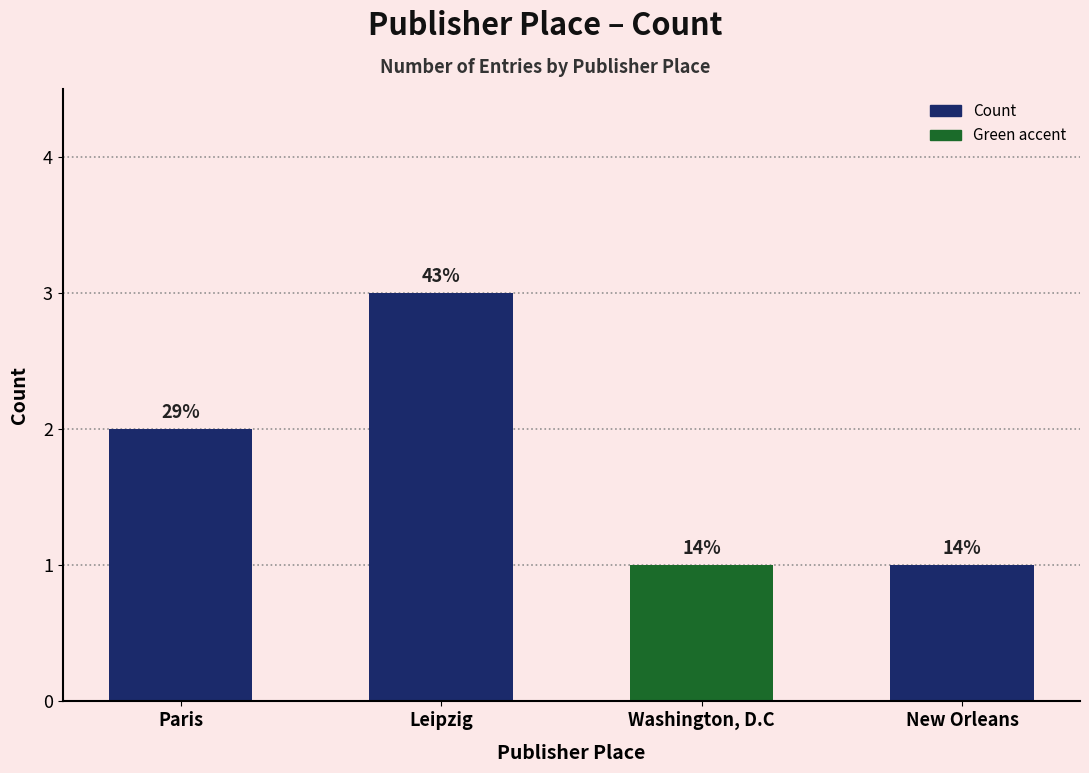

How many bars are there in total?

4